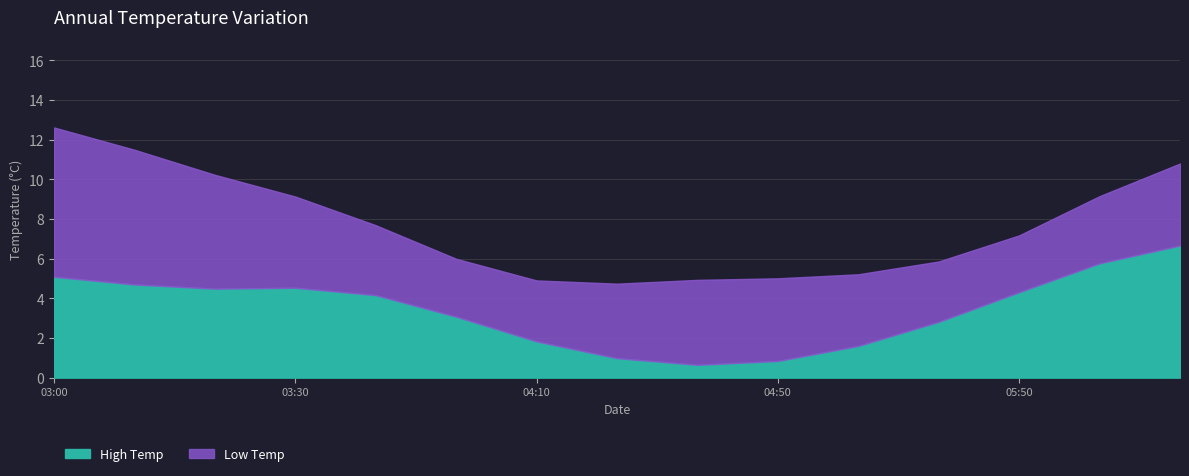

What is the sum of all Low Temp values?

63.4